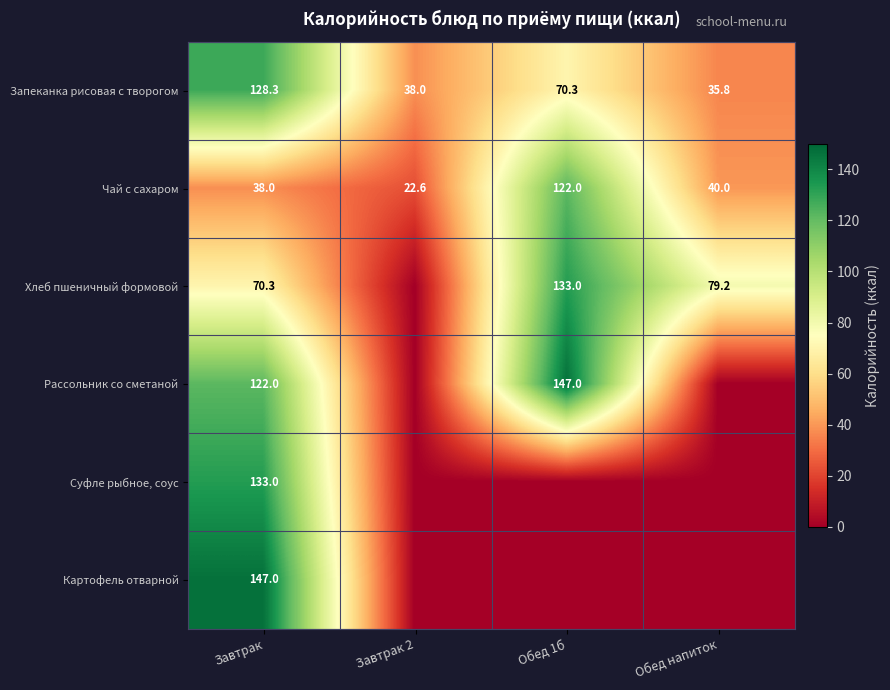

At which label is Запеканка рисовая с творогом closest to 82?

Обед 1б